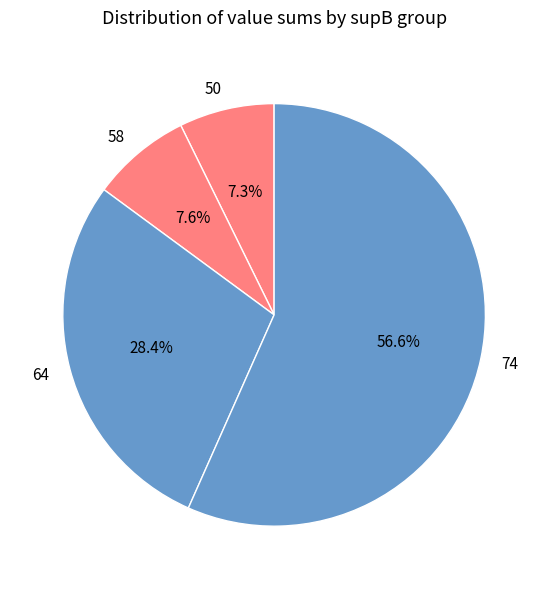

Approximately how many times larger is the value at 74 compared to 64?

2.0